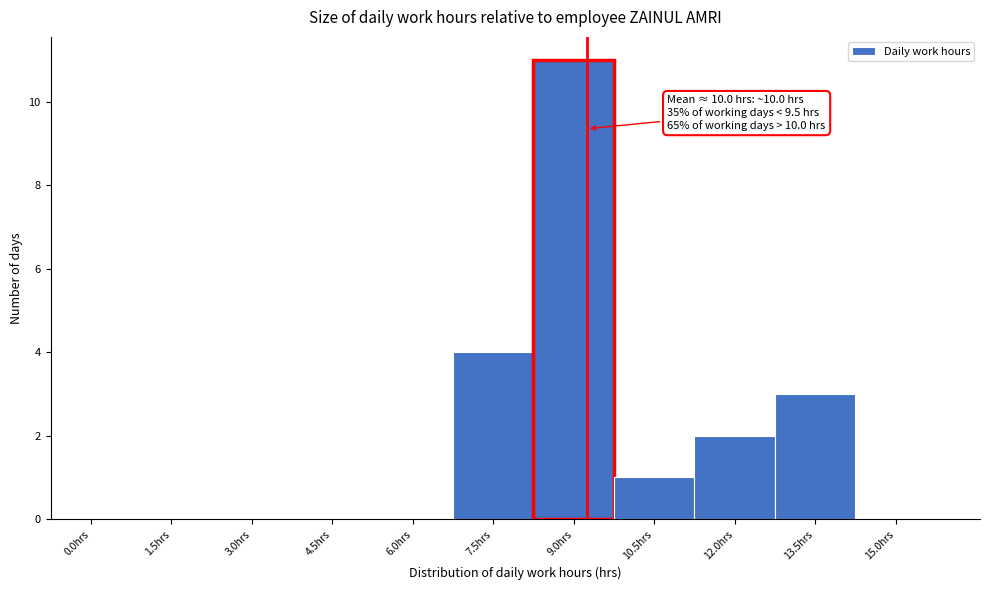

Reading right to left, extract all data points from this chart.

15.0hrs=0	13.5hrs=3	12.0hrs=2	10.5hrs=1	9.0hrs=11	7.5hrs=4	6.0hrs=0	4.5hrs=0	3.0hrs=0	1.5hrs=0	0.0hrs=0